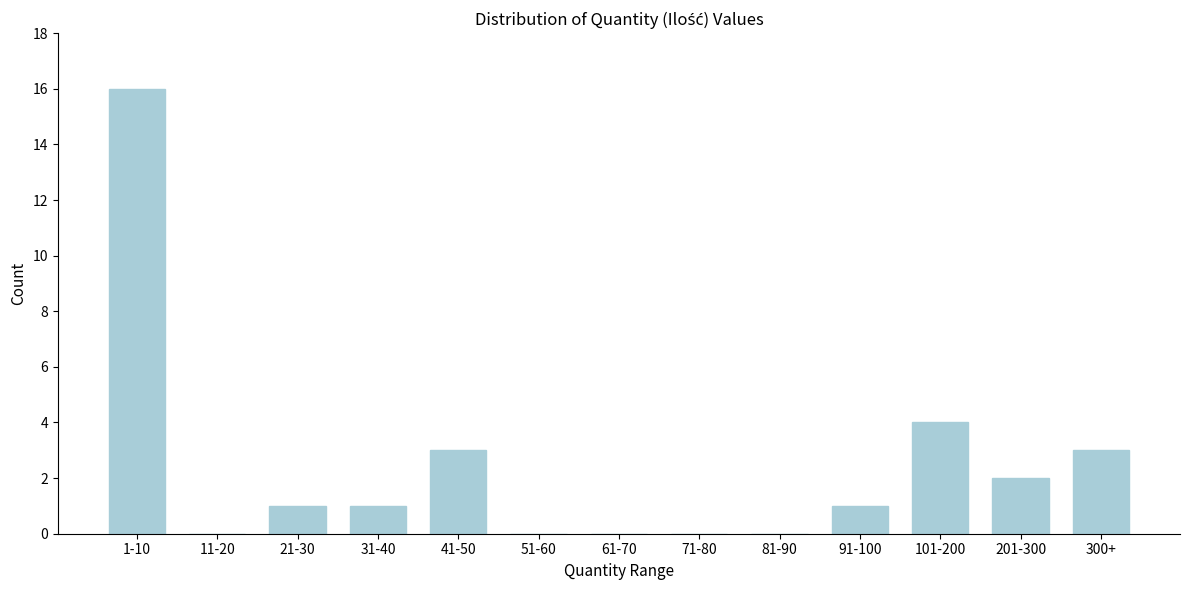

Reading left to right, extract all data points from this chart.

1-10=16	11-20=0	21-30=1	31-40=1	41-50=3	51-60=0	61-70=0	71-80=0	81-90=0	91-100=1	101-200=4	201-300=2	300+=3